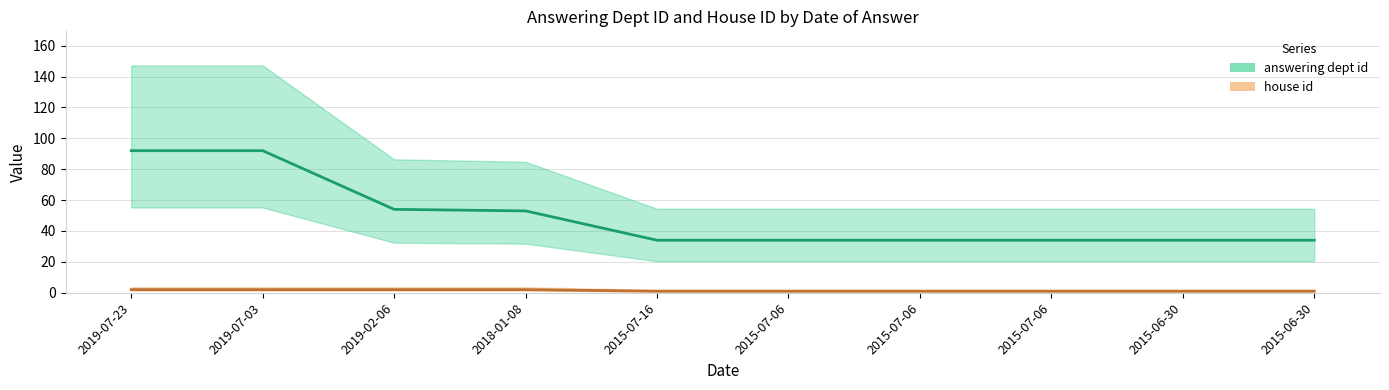

True or false: house id has more than 0 interior local peaks.

False